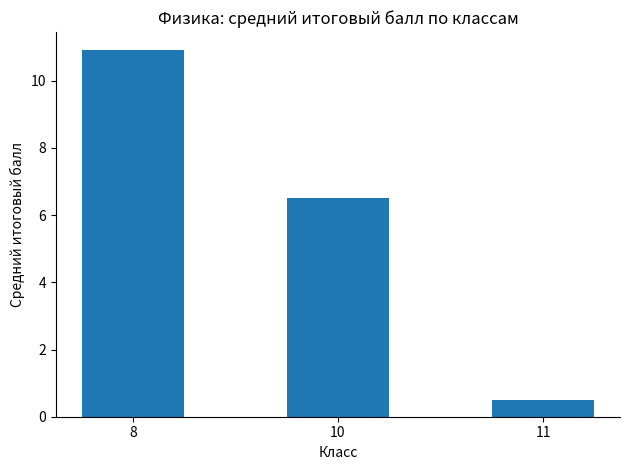

What is the change in value from 10 to 11?

-6.0